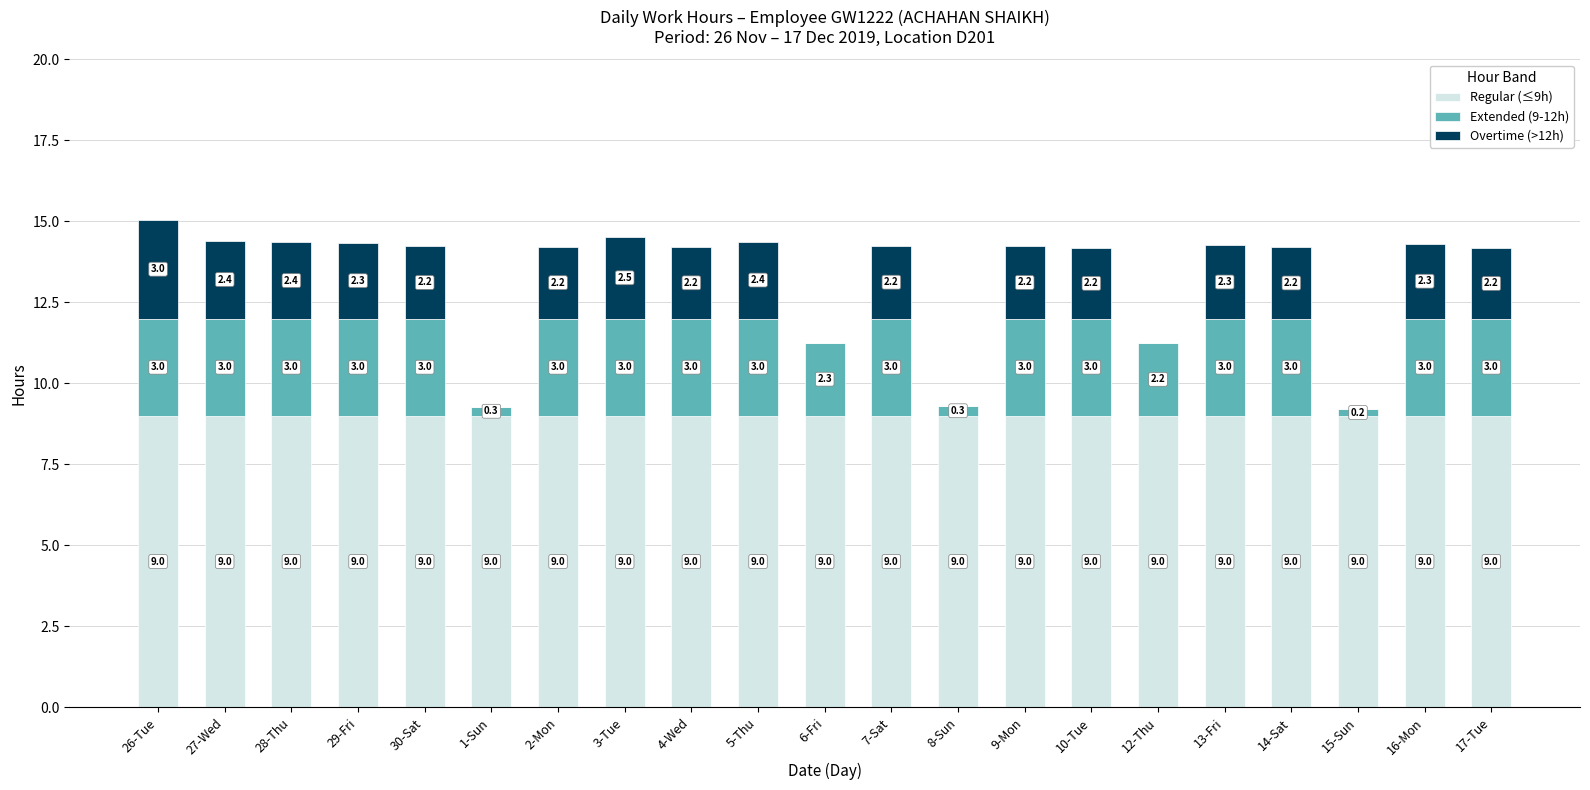

Are the bars horizontal?

No